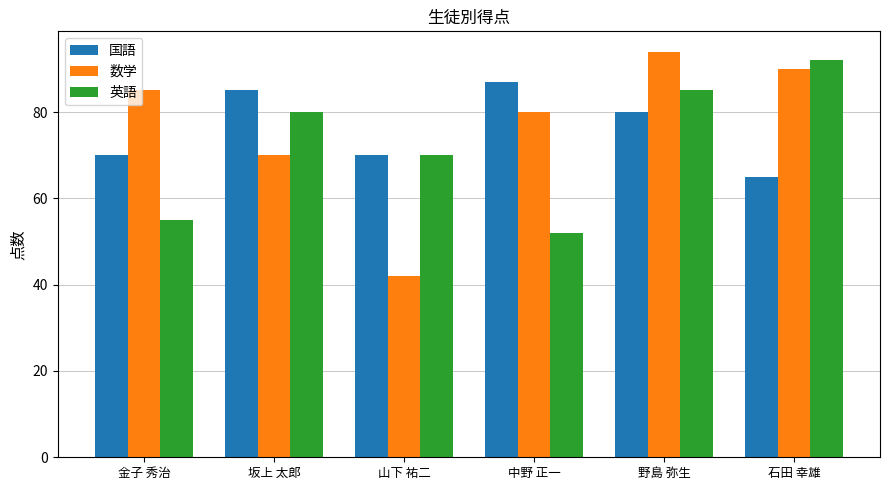

Between 金子 秀治 and 石田 幸雄, which series saw the biggest shift?

英語